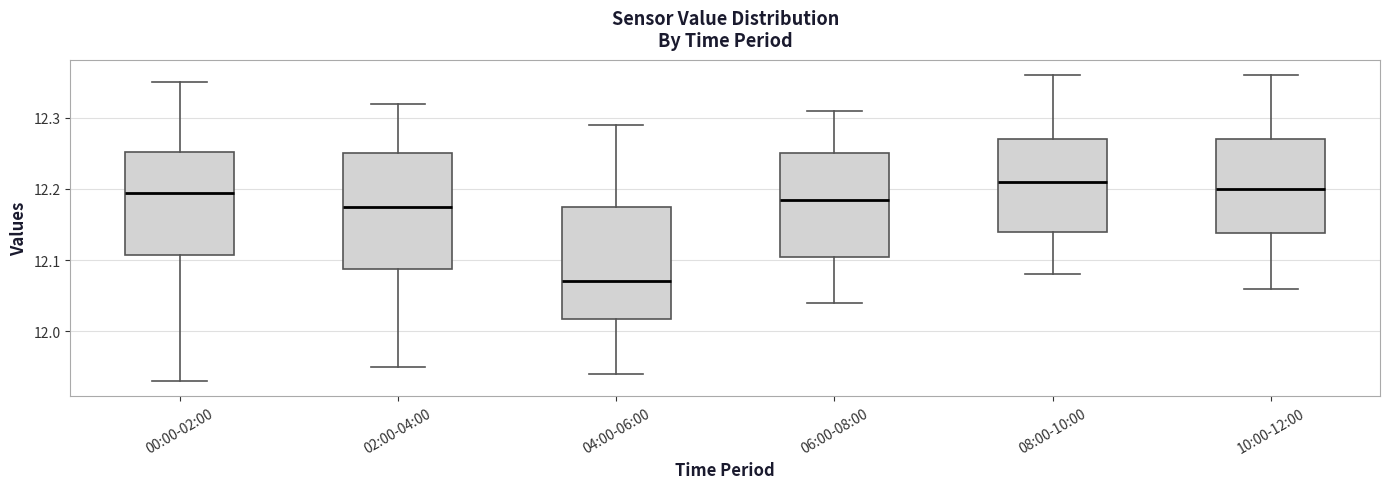

Where is the lower edge of the box for 02:00-04:00 on the y-axis? The values are not printed on the chart, so give them approximately, as read against the axis.

12.09